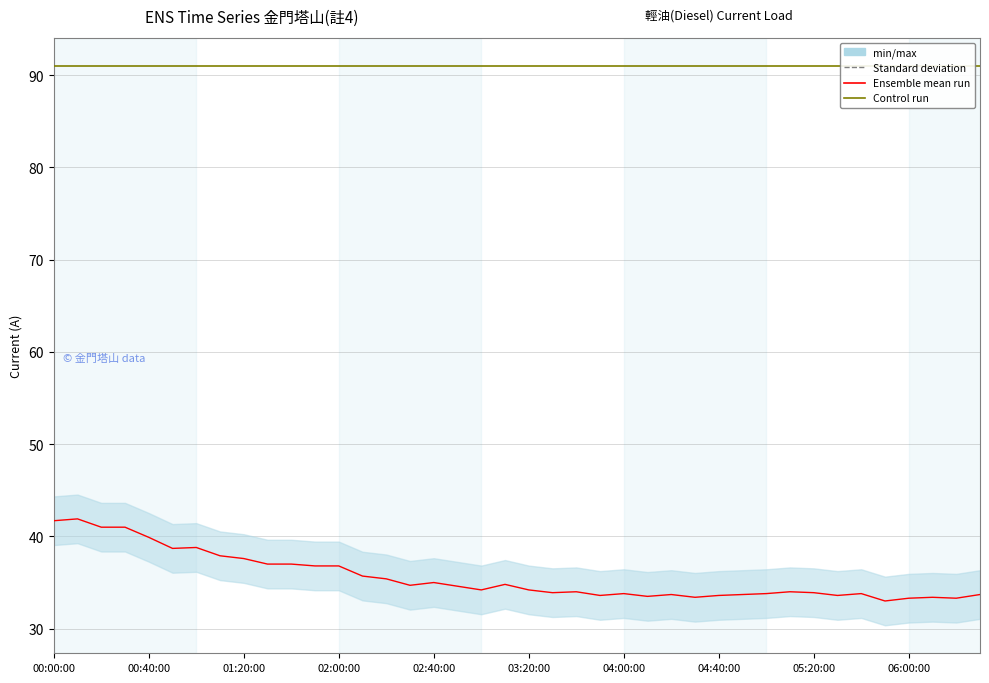

The total series shows 32.0 at 11. True or false?

False